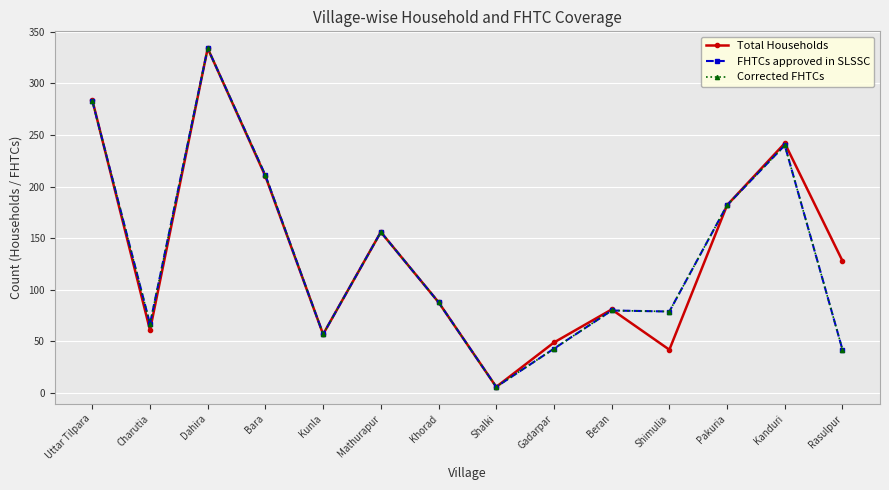

Does the chart have visible grid lines?

Yes